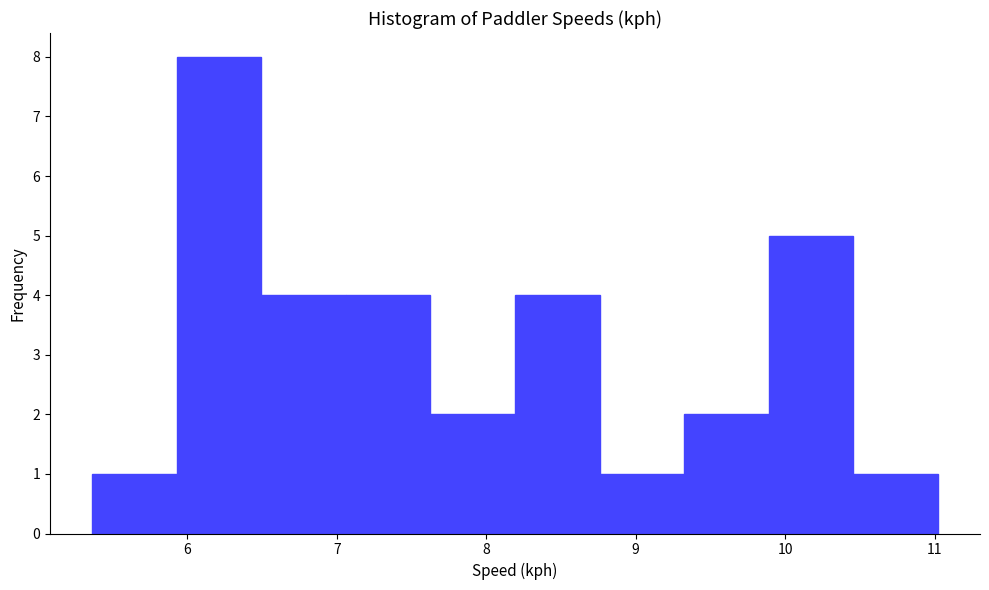

Reading left to right, transcribe this chart: for each bar, give the range it covers on the x-axis and its height. Neither the bar edges nor the heights are printed on the chart, so give them approximately, as read against the axes.

5.4 to 5.9: 1
5.9 to 6.5: 8
6.5 to 7.1: 4
7.1 to 7.6: 4
7.6 to 8.2: 2
8.2 to 8.8: 4
8.8 to 9.3: 1
9.3 to 9.9: 2
9.9 to 10.5: 5
10.5 to 11.0: 1